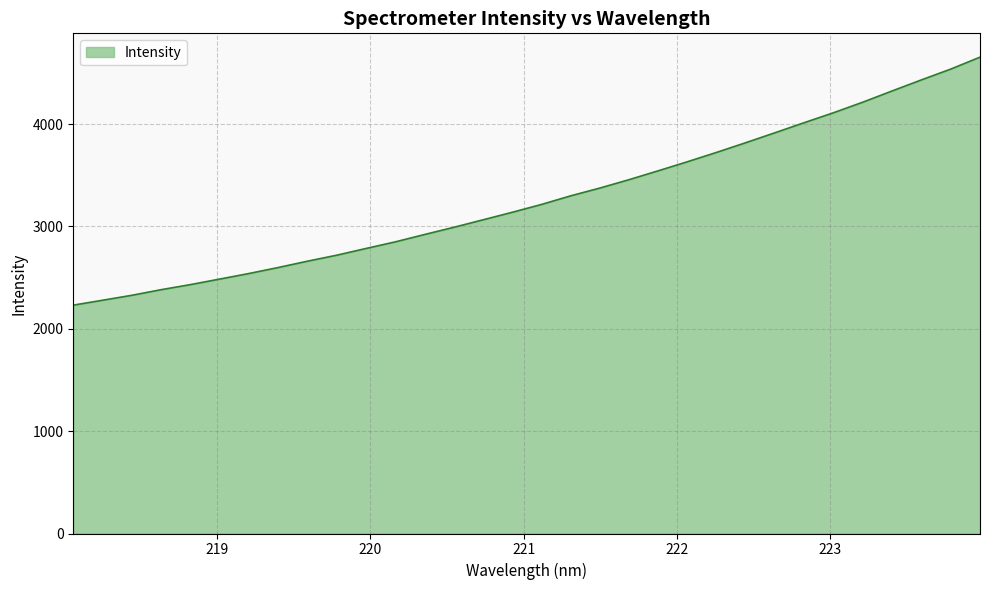

What is the smallest value displayed?

2230.9